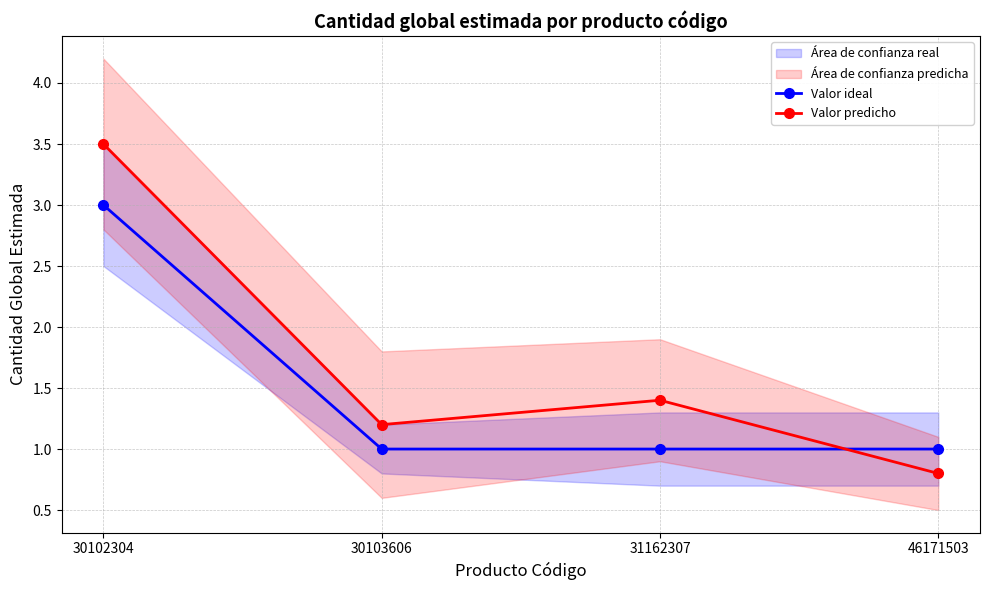

The value of Valor ideal at 31162307 is 1.0. True or false?

True